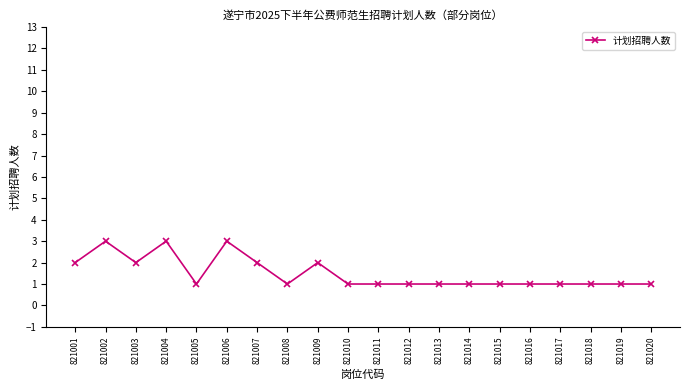

How many data points does each series have?

20